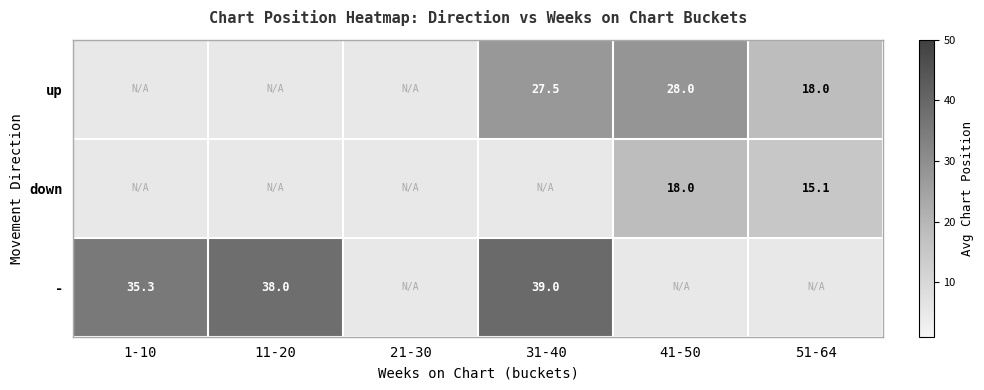

What is the difference between the highest and lowest values at 51-64?

2.9